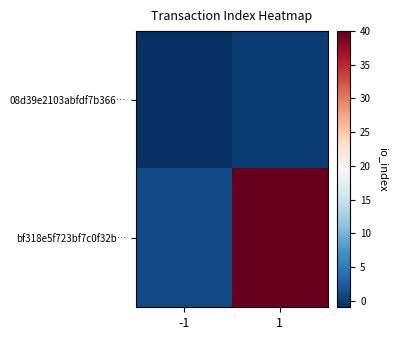

List the series in order of their overall mean, highest first.

bf318e5f723bf7c0f32b…, 08d39e2103abfdf7b366…